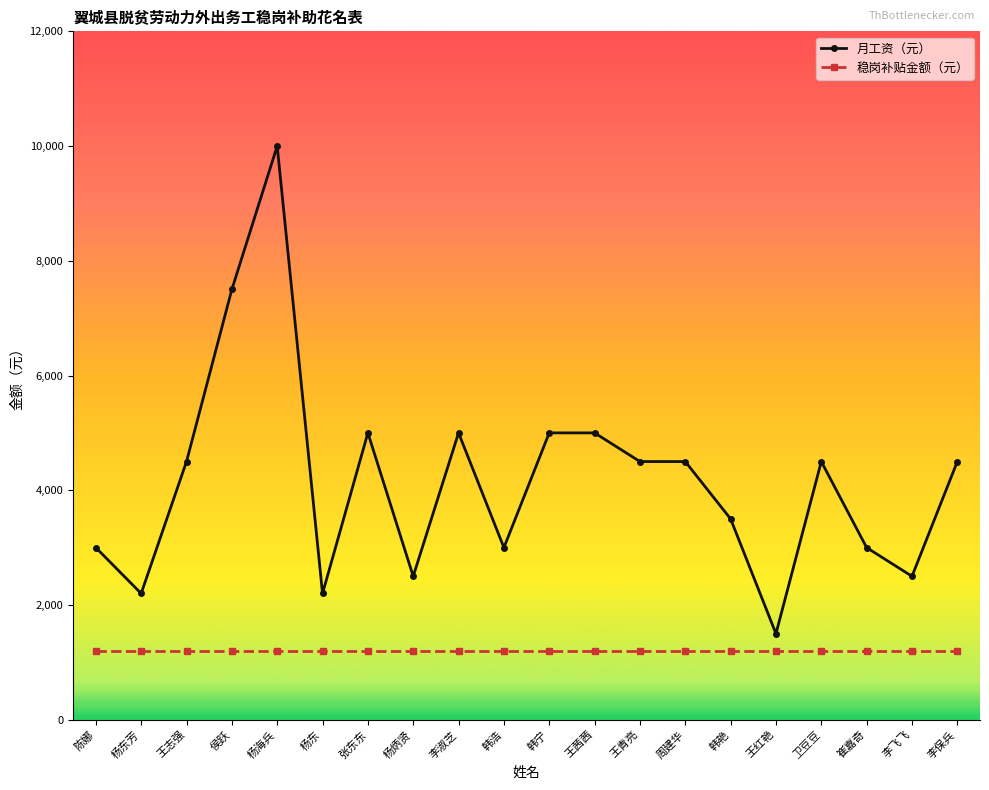

The value of 稳岗补贴金额（元） at 王志强 is 1200. True or false?

True